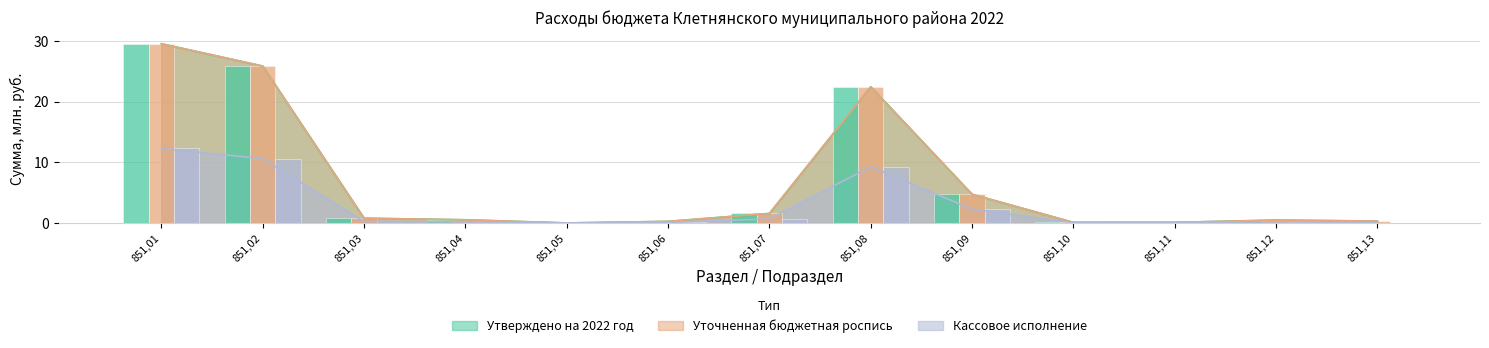

Are the bars grouped side by side (vs. stacked)?

Yes